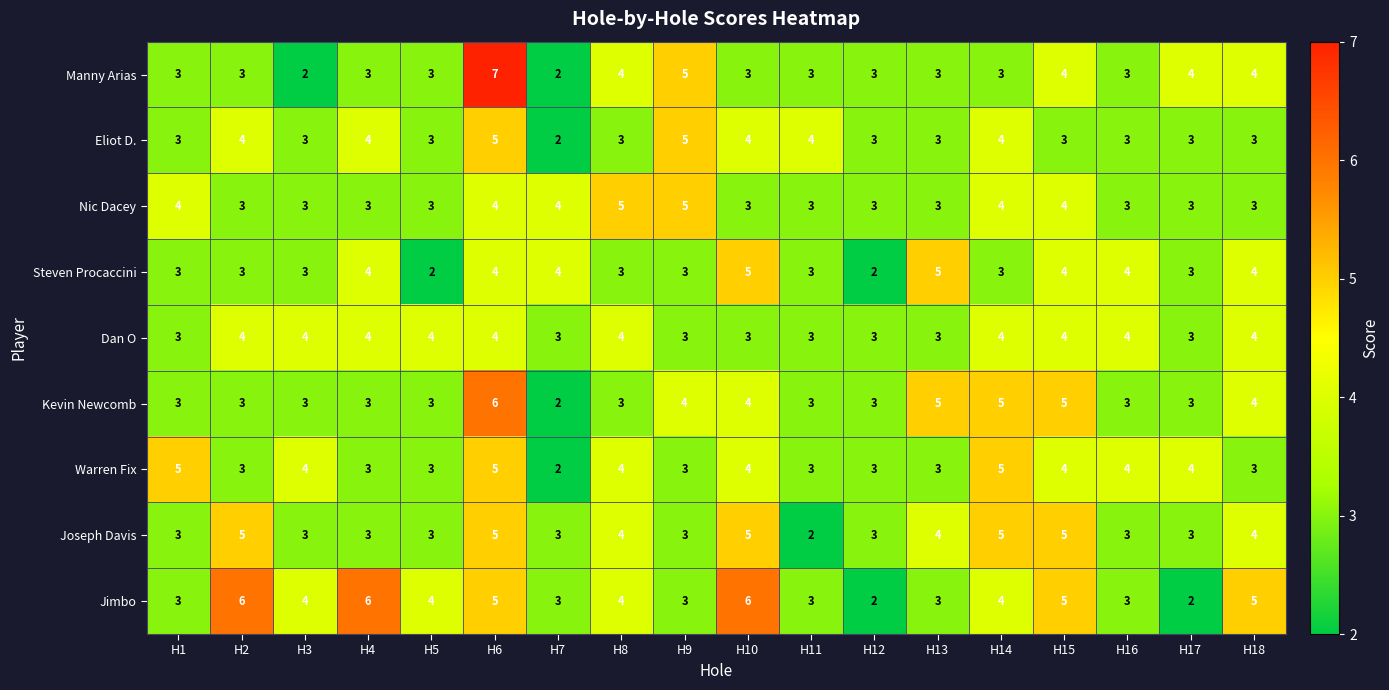

At which category is the sum across all series the highest?

H6